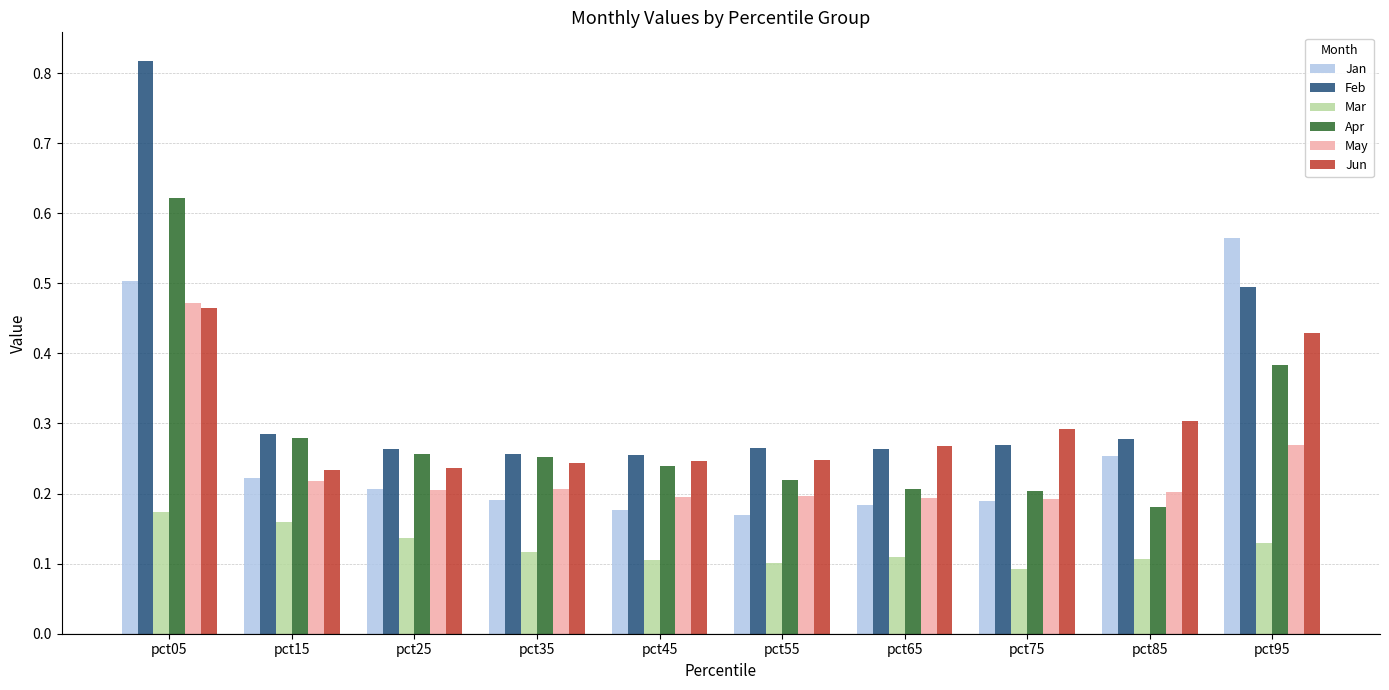

The value of Mar at pct25 is 0.2. True or false?

False